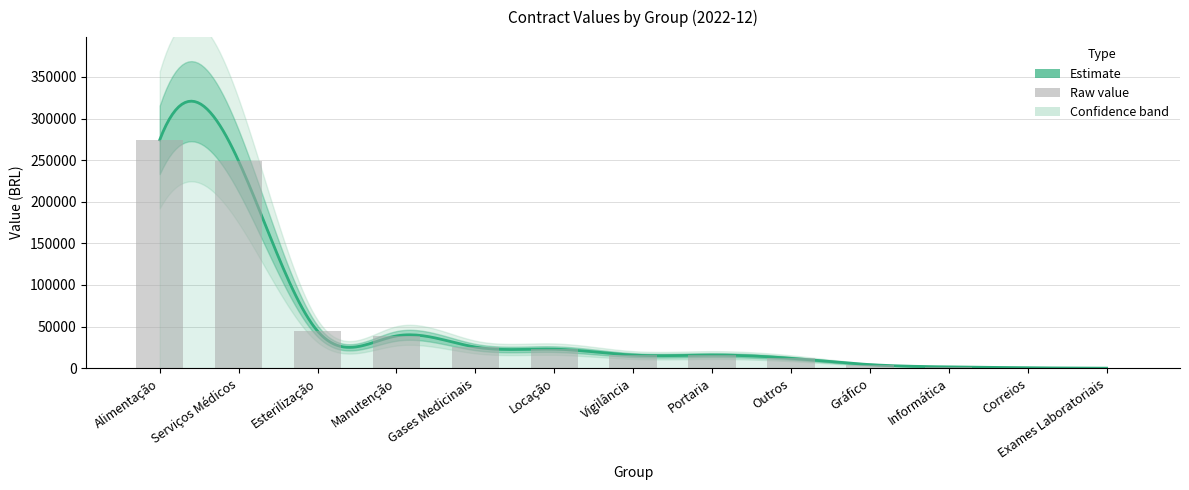

What is the average value?

54195.4